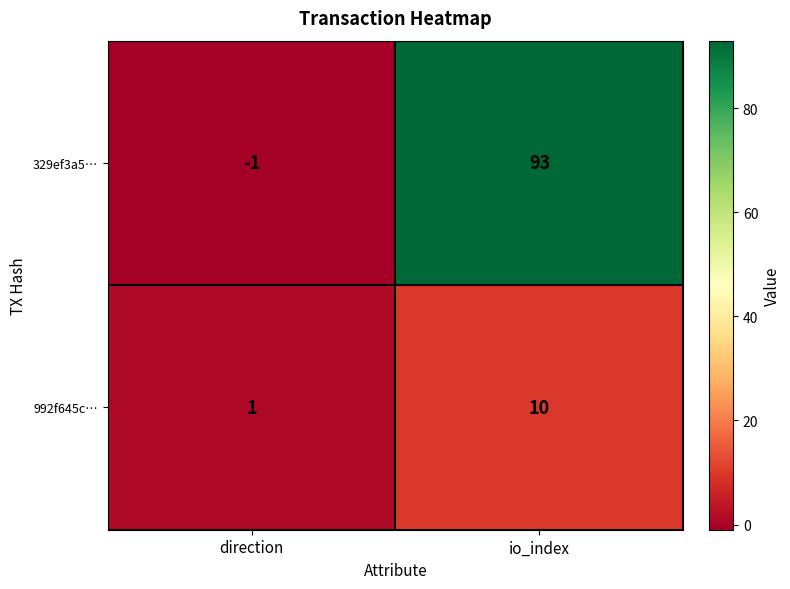

What is the sum of all 329ef3a5… values?

92